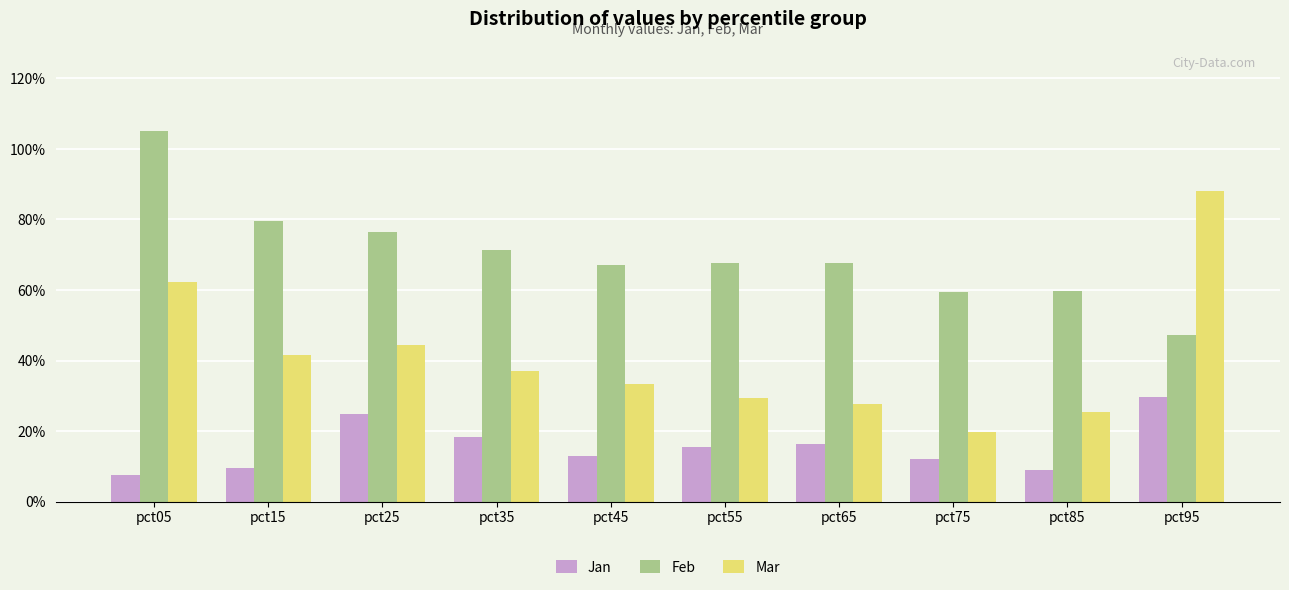

Between pct05 and pct35, which is larger?

pct35